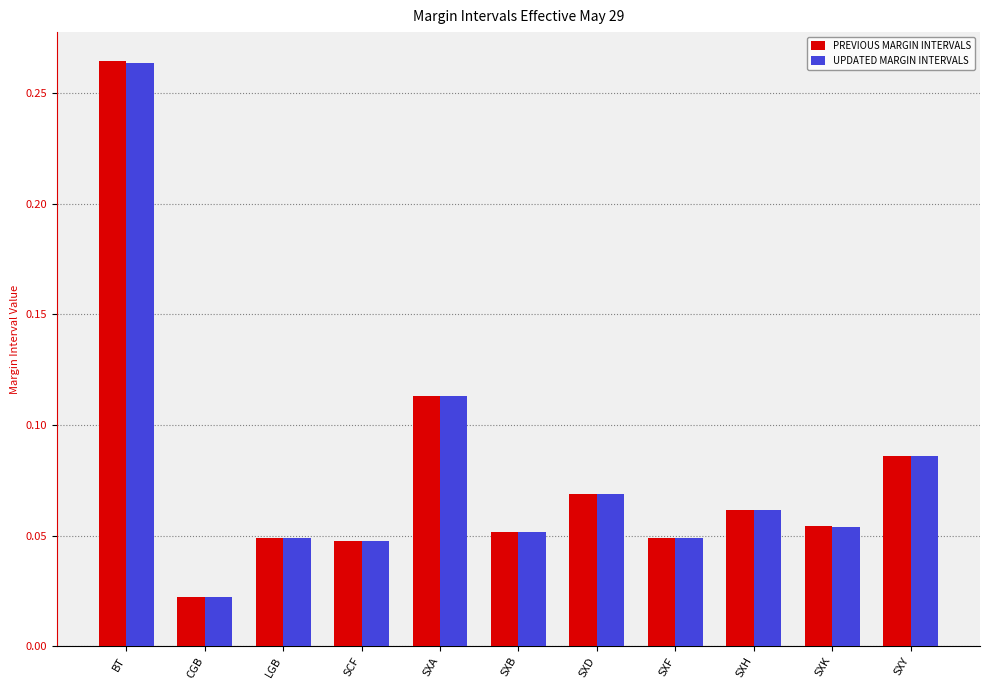

True or false: UPDATED MARGIN INTERVALS has a value of 0.4 at BT.

False